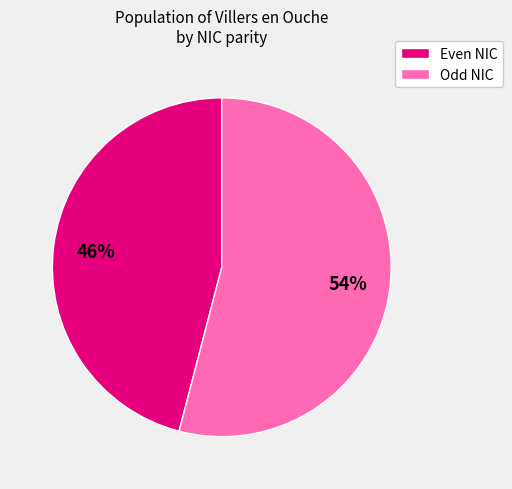

To the nearest percent, what portion does Even NIC represent?

46%